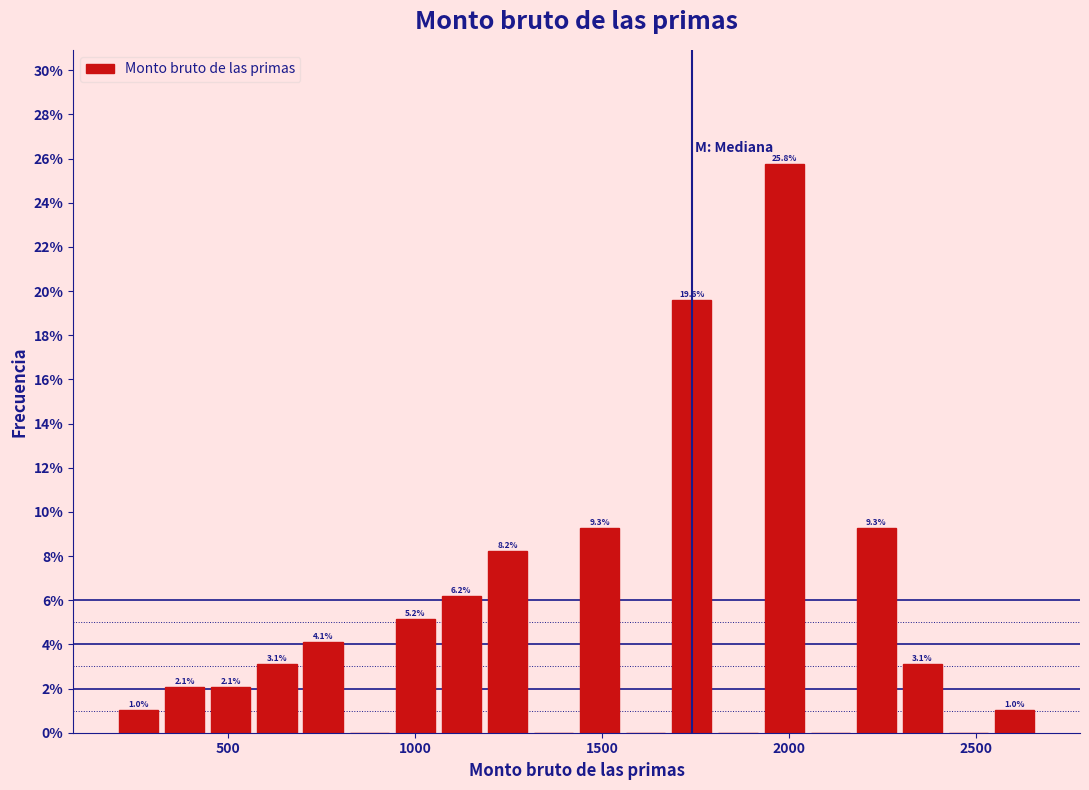

Around what value on the x-axis is the tallest bar? Give the approximate position of its centre, as read against the axis.

2000